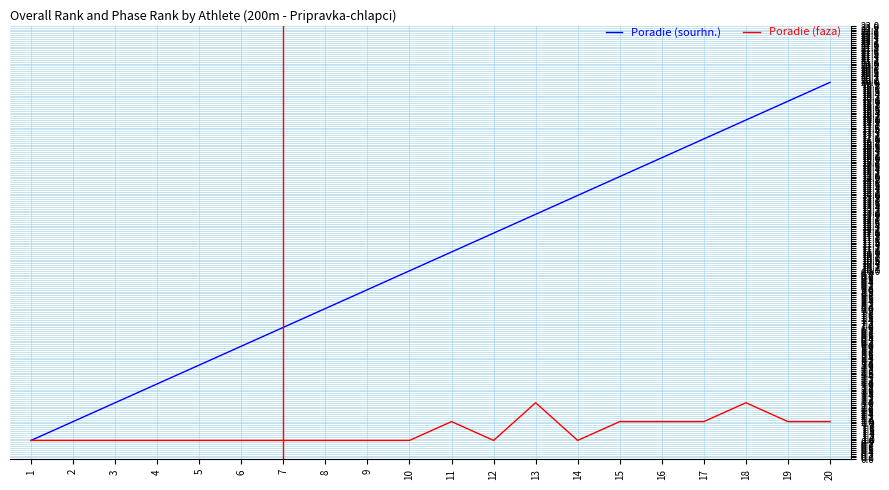

True or false: Poradie (sourhn.) has more than 1 interior local peaks.

False